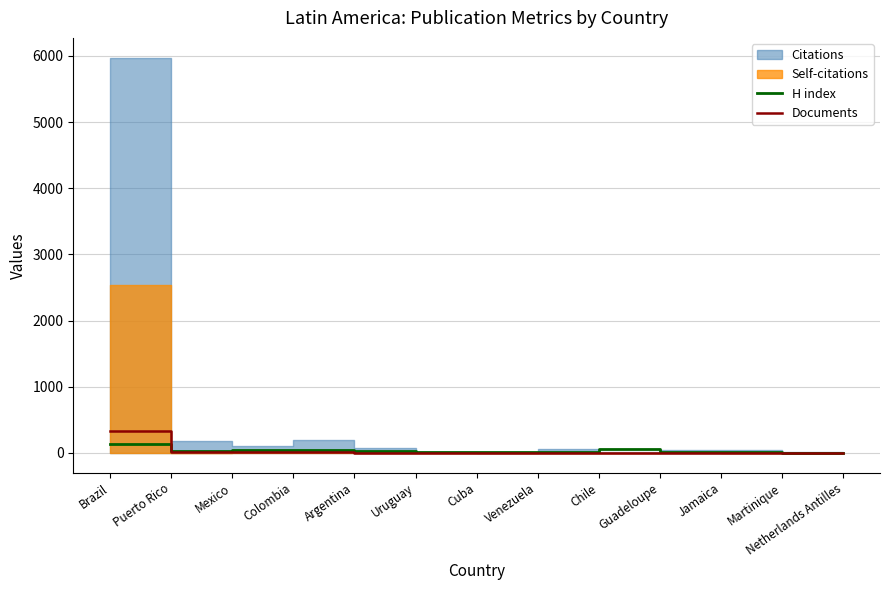

How many lines are shown in the chart?

2